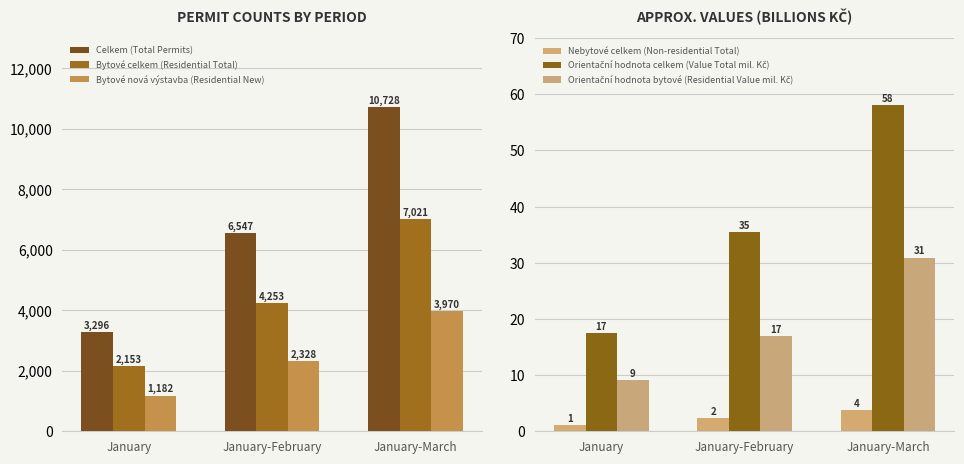

Reading left to right, what are all the values shown in this chart?

Celkem (Total Permits): January=3296.0	January-February=6547.0	January-March=10728.0
Bytové celkem (Residential Total): January=2153.0	January-February=4253.0	January-March=7021.0
Bytové nová výstavba (Residential New): January=1182.0	January-February=2328.0	January-March=3970.0
Nebytové celkem (Non-residential Total): January=1.1	January-February=2.3	January-March=3.7
Orientační hodnota celkem (Value Total mil. Kč): January=17.5	January-February=35.5	January-March=58.0
Orientační hodnota bytové (Residential Value mil. Kč): January=9.1	January-February=16.9	January-March=30.9